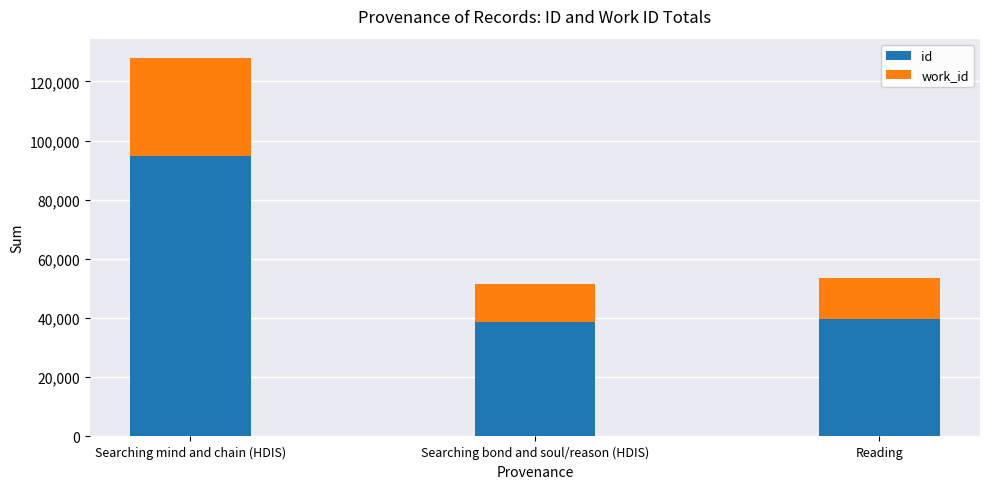

Reading left to right, what are the values for id?

Searching mind and chain (HDIS)=94687	Searching bond and soul/reason (HDIS)=38822	Reading=39828